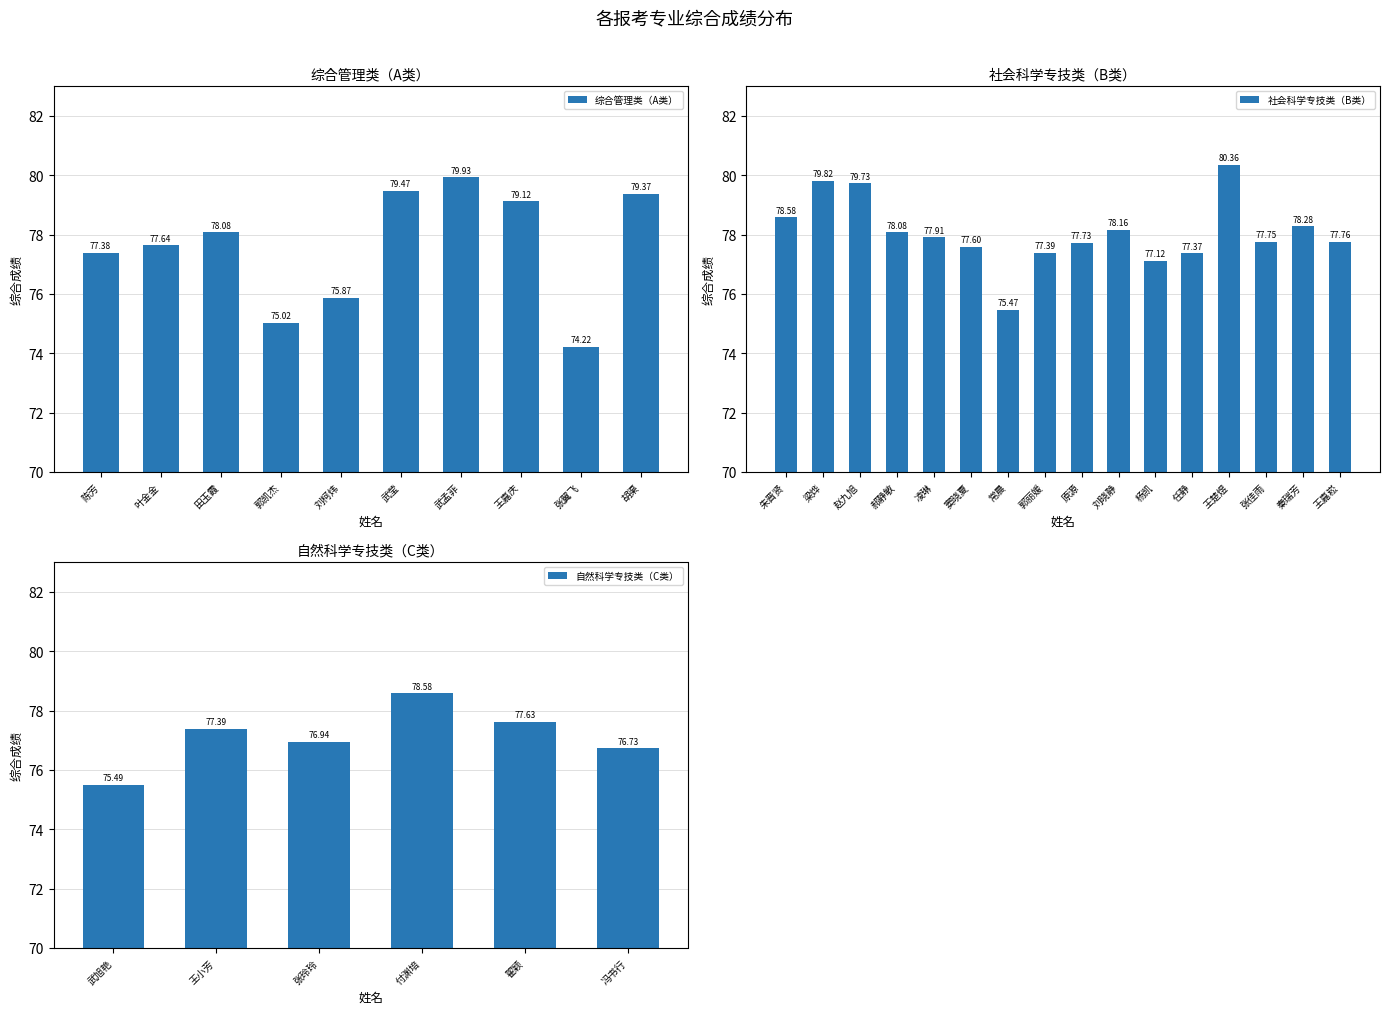

What is the difference between the values at 王嘉崧 and 杨凯?

0.6